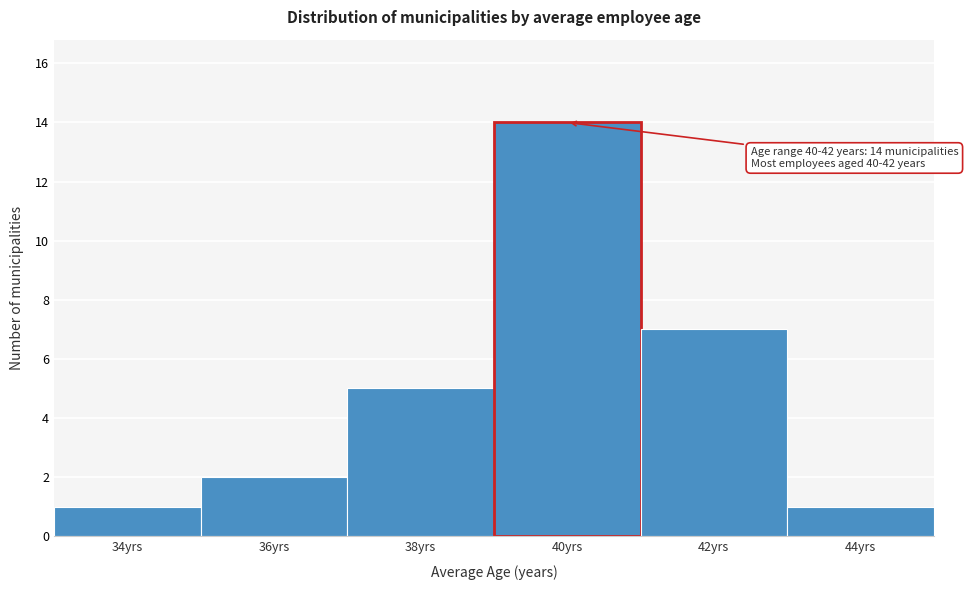

Reading right to left, transcribe all the data shown in this chart.

44yrs=1	42yrs=7	40yrs=14	38yrs=5	36yrs=2	34yrs=1